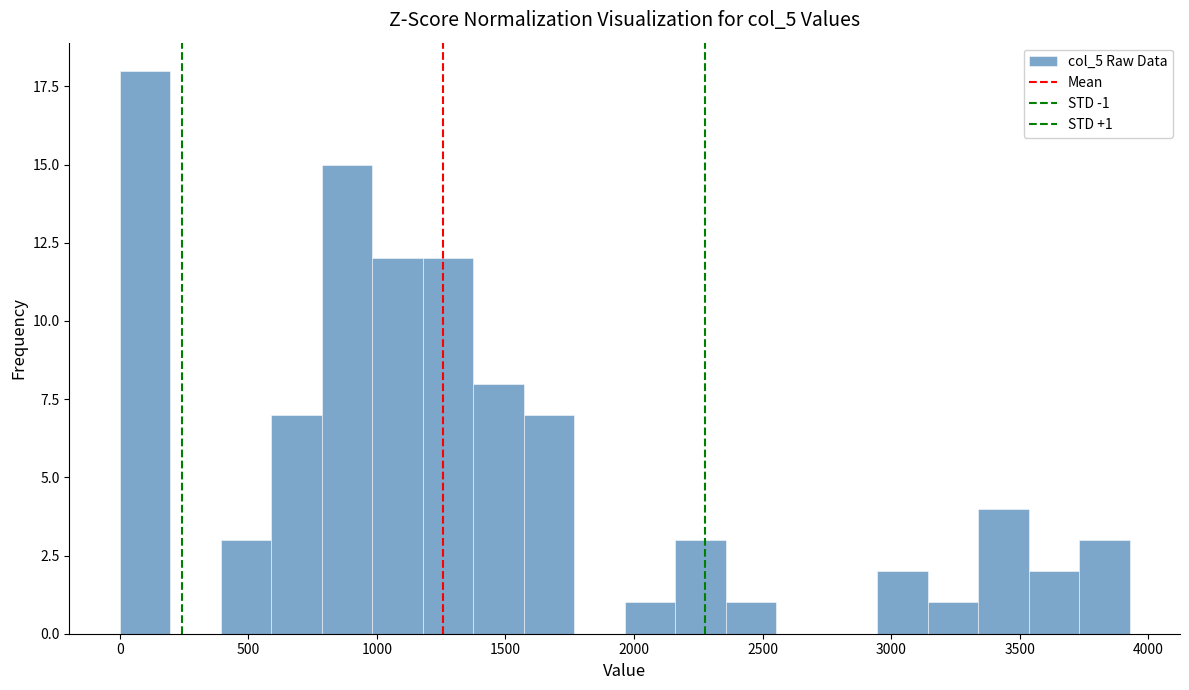

Around what value on the x-axis is the tallest bar? Give the approximate position of its centre, as read against the axis.

100